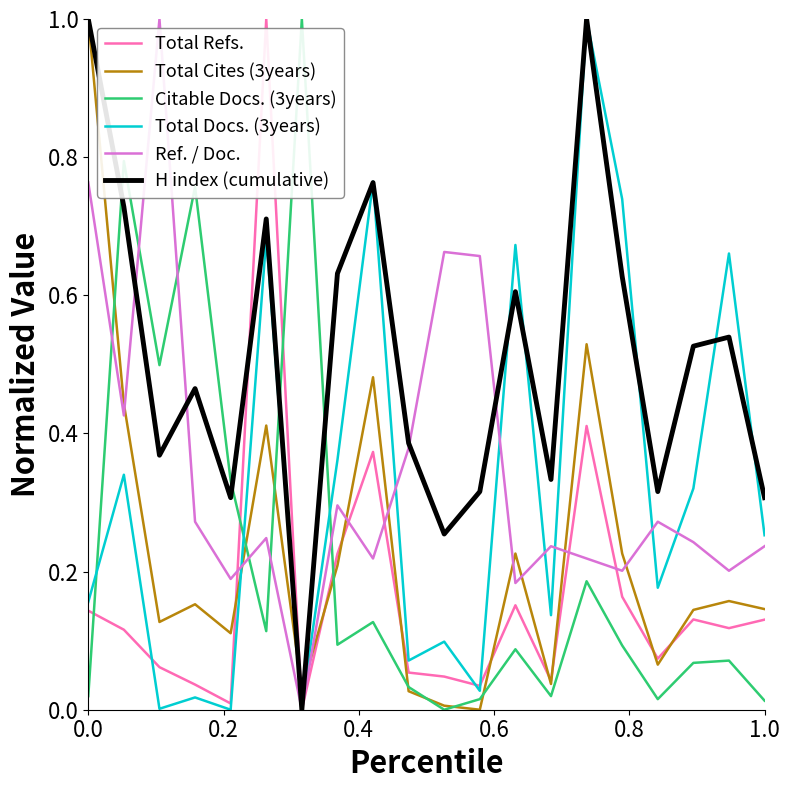

What are all the series names shown in the legend?

Total Refs., Total Cites (3years), Citable Docs. (3years), Total Docs. (3years), Ref. / Doc., H index (cumulative)